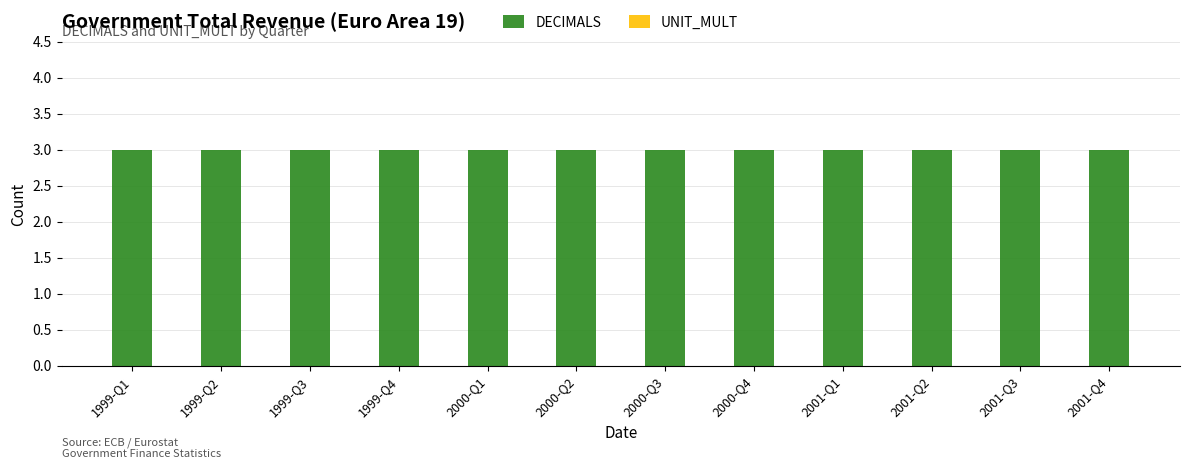

Which category has the lowest value in the DECIMALS series?

1999-Q1